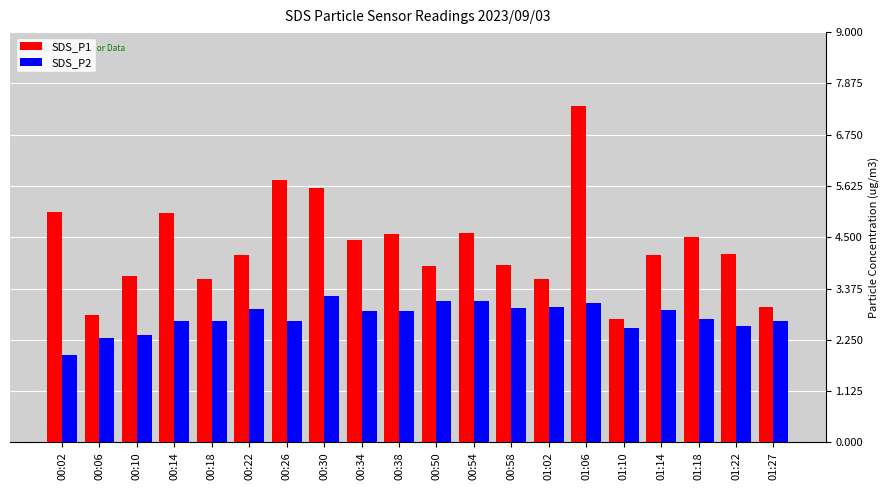

Between 00:54 and 01:18, which series saw the biggest shift?

SDS_P2